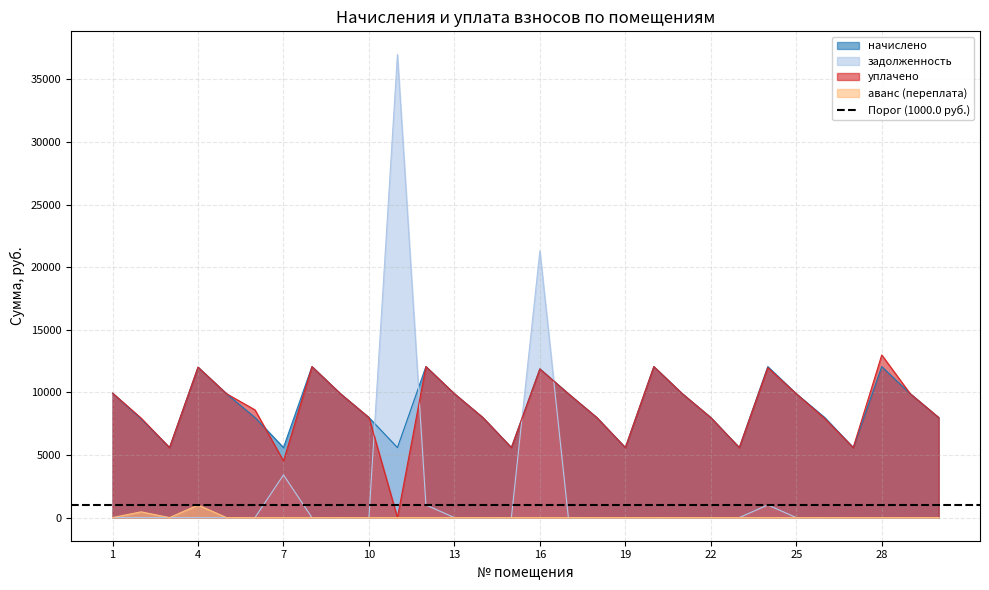

How many interior local valleys does the аванс (переплата) series have?

1